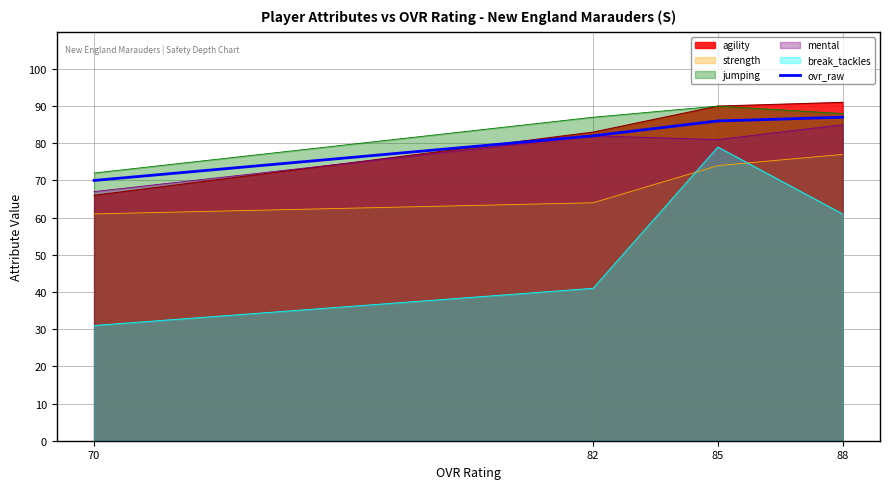

The chart shows a value of 70 at 70. True or false?

True